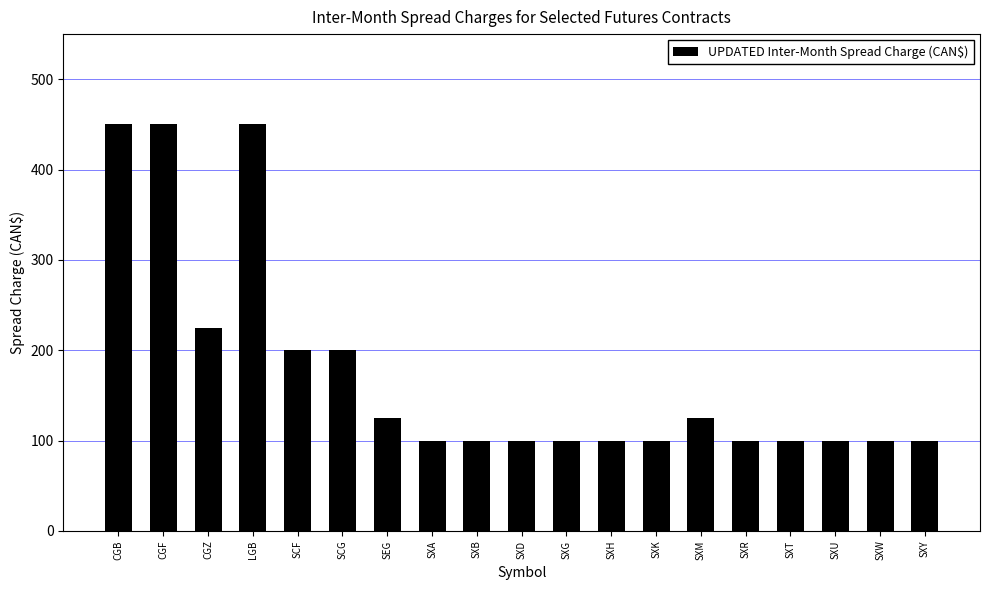

At which label is the value closest to 275?

CGZ